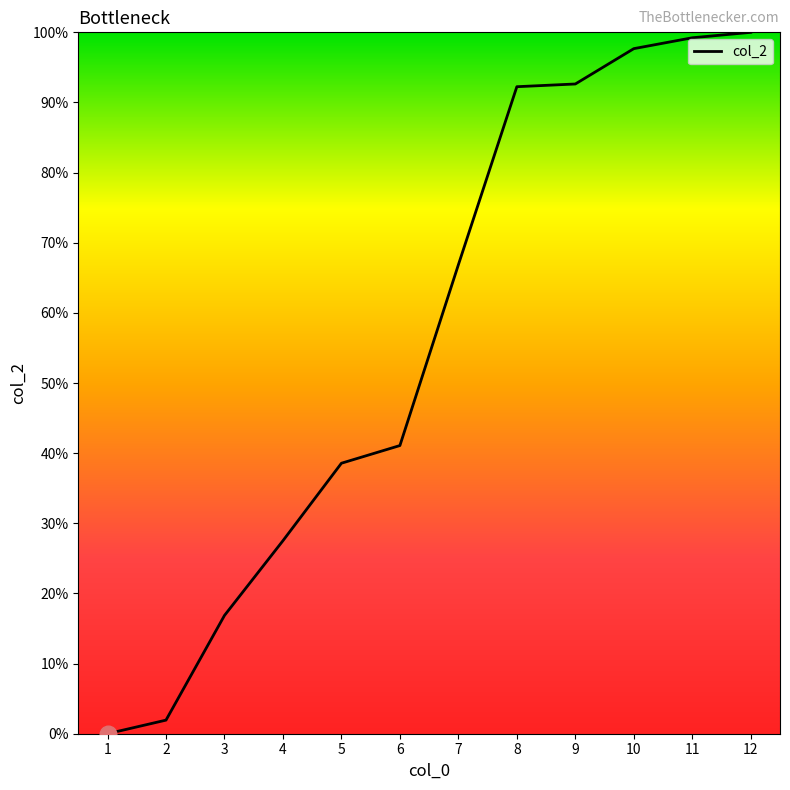

Approximately how many times larger is the value at 12 compared to 6?

2.4